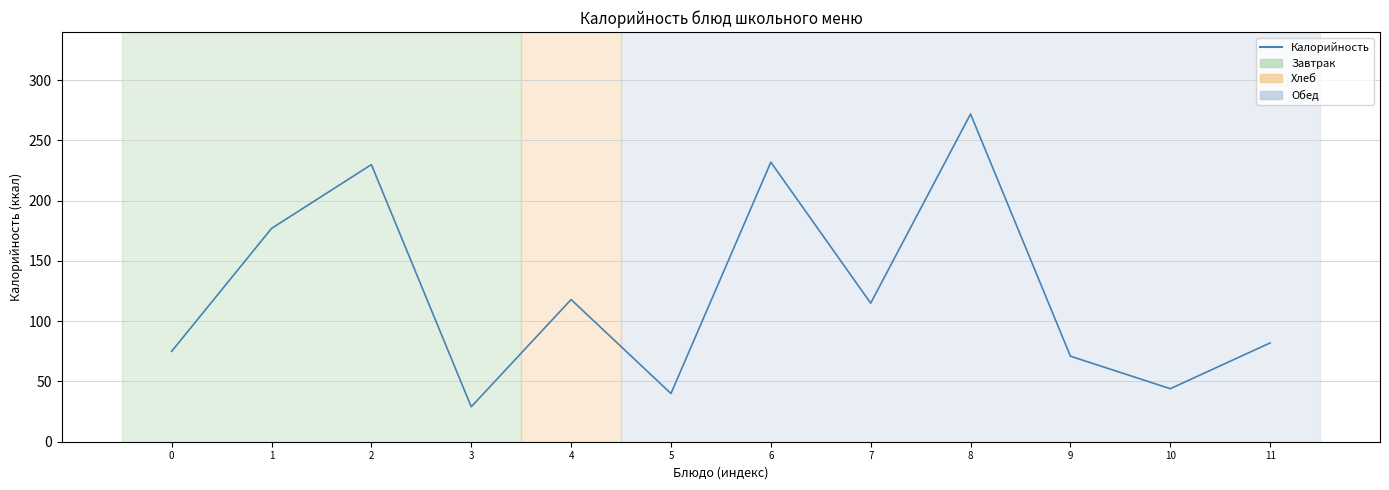

How many lines are shown in the chart?

1